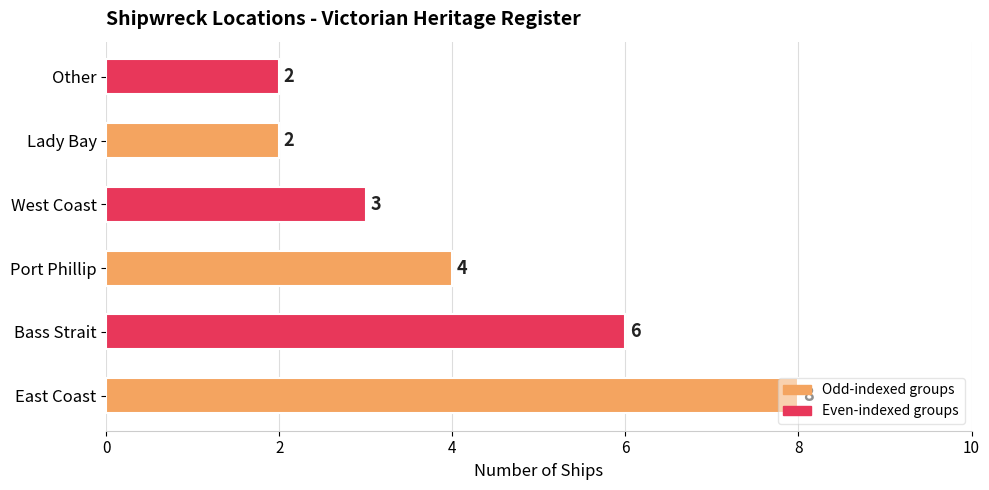

The value at West Coast is 3. True or false?

True